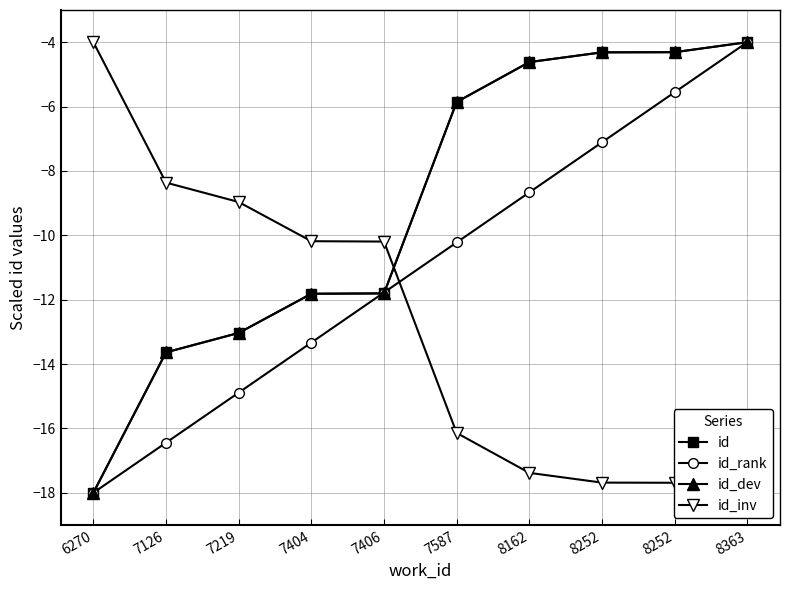

How many intersections are there between id and id_rank?

2